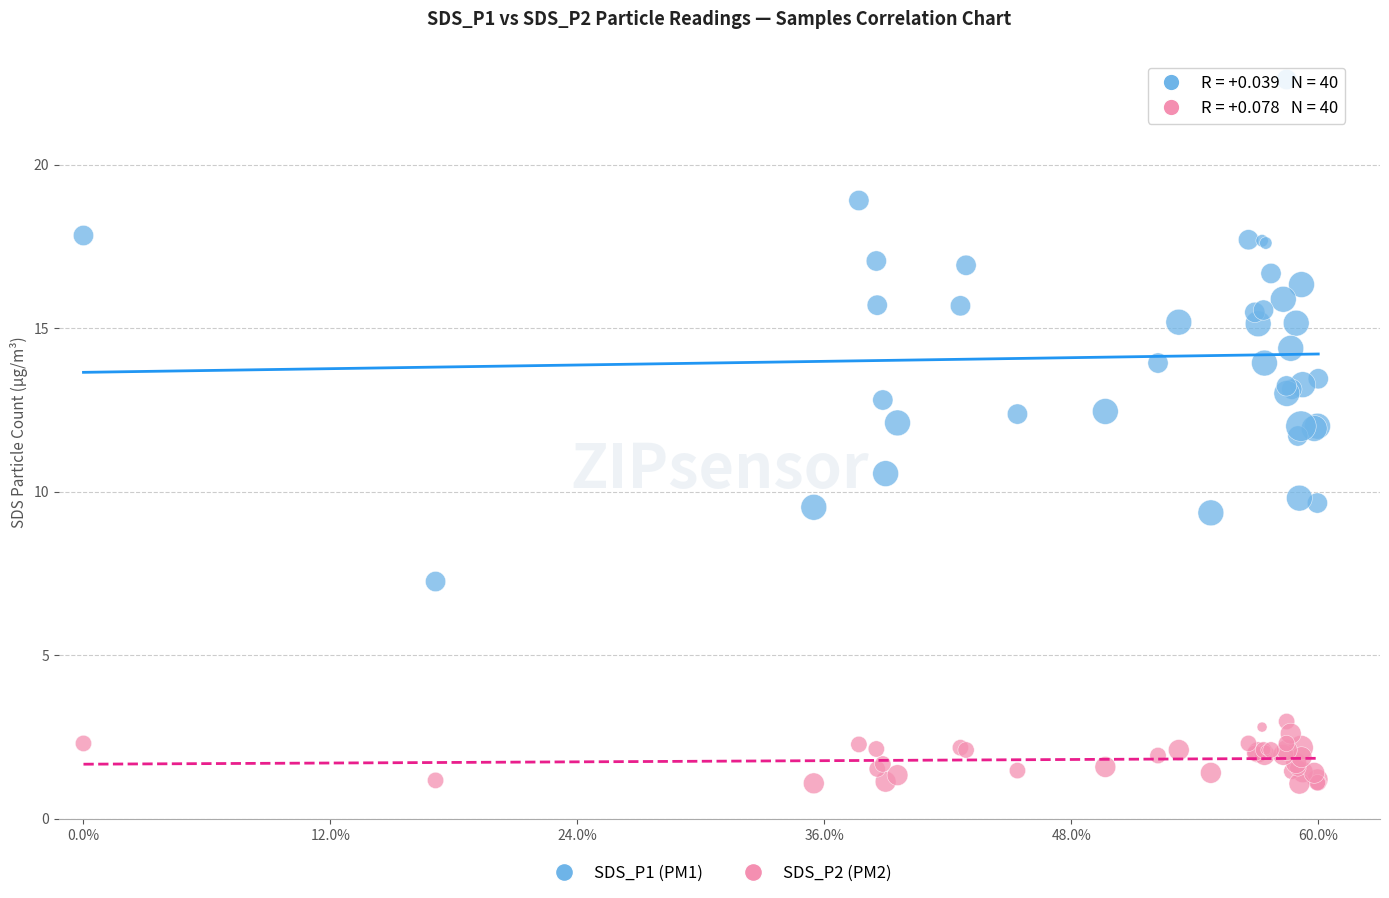

What are all the series names shown in the legend?

SDS_P1 (PM1), SDS_P2 (PM2)